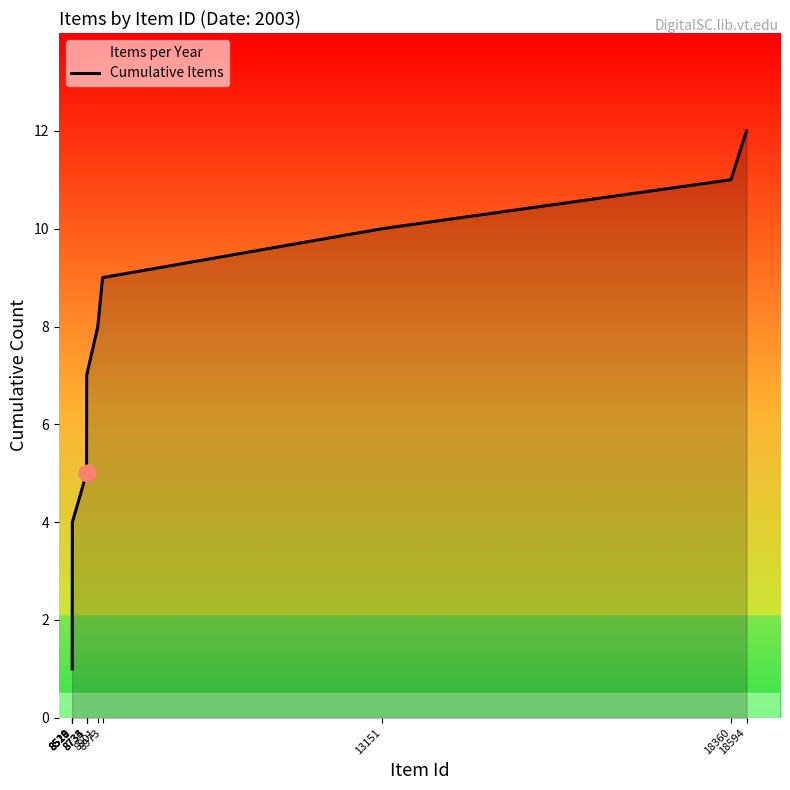

What is the value of the 9th point from the left?

9